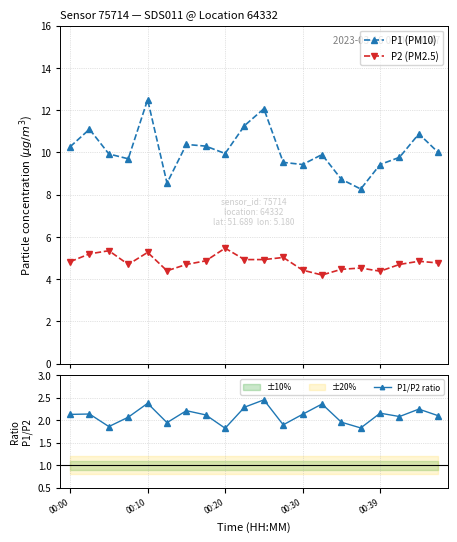

At which label is P1 (PM10) closest to 10?

19